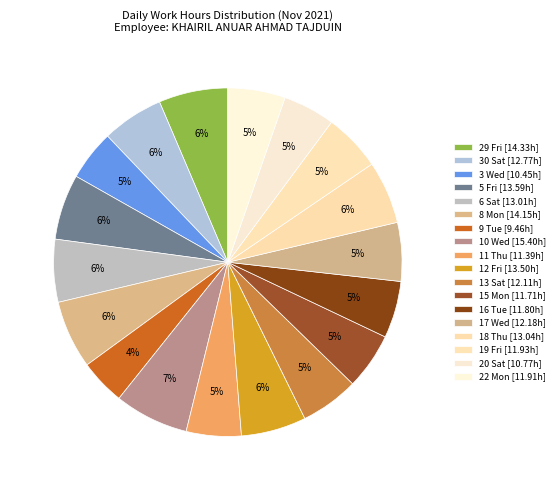

Count the number of slices in the pie.

18